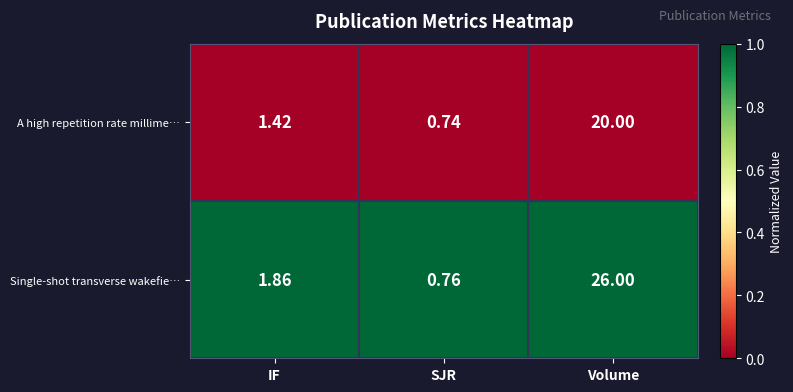

Between IF and SJR, which series saw the biggest shift?

Single-shot transverse wakefie…